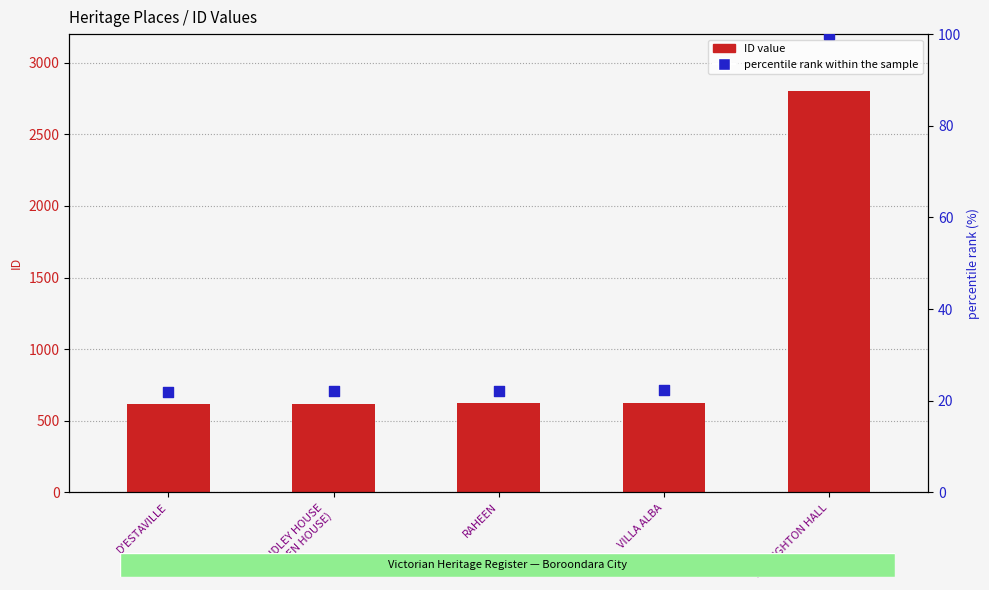

Which series has the largest Y range (max minus min)?

ID value